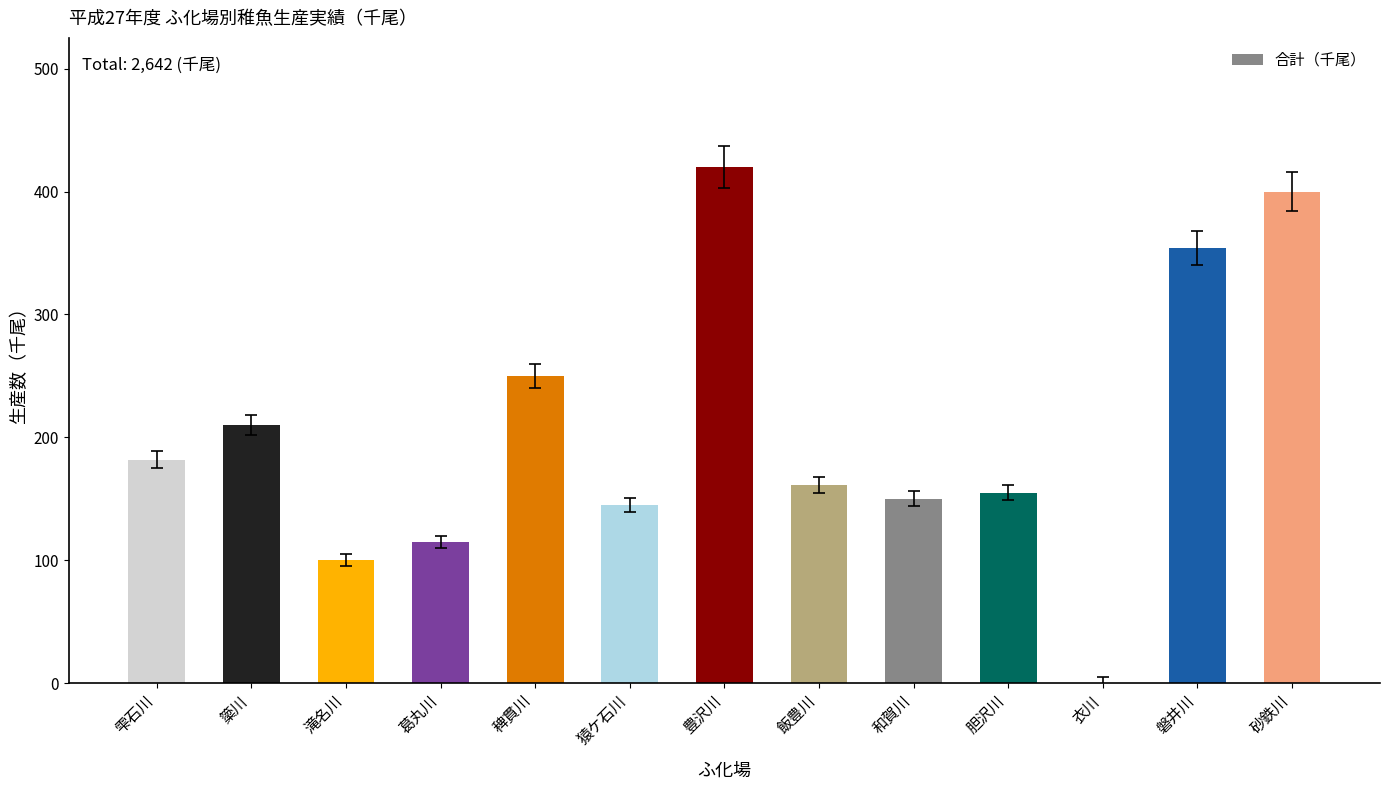

Approximately how many times larger is the value at 葛丸川 compared to 和賀川?

0.8